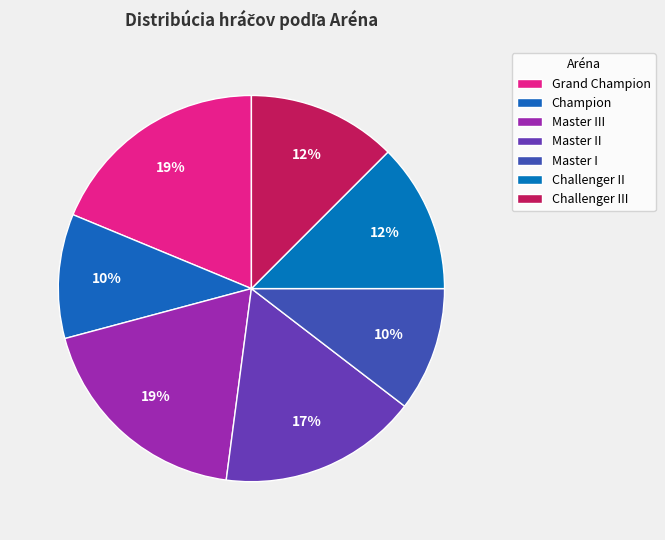

To the nearest percent, what percentage of the pie is Master III?

19%